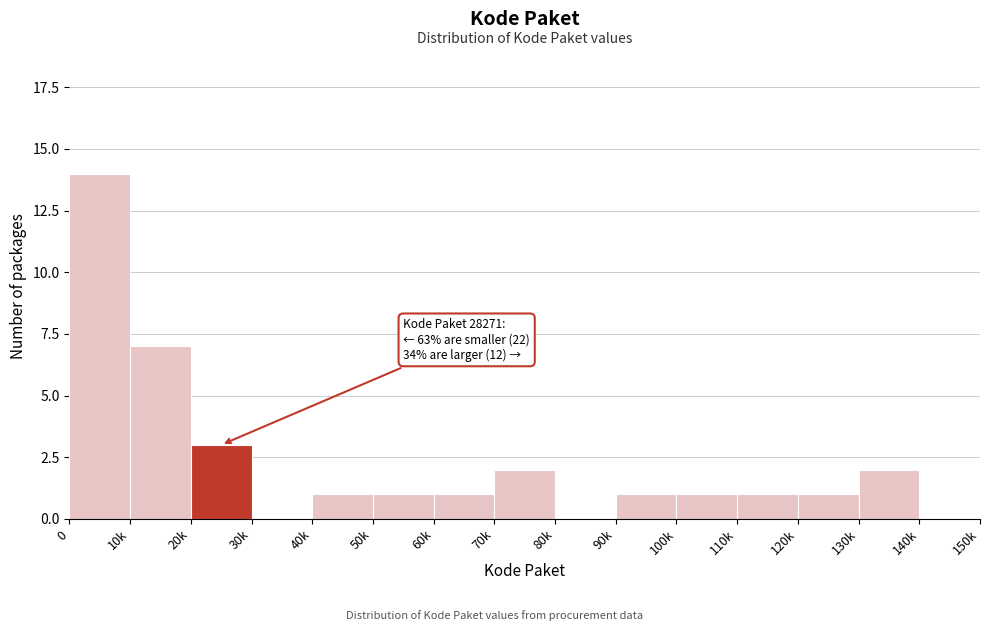

Reading left to right, list all the values displayed in this chart.

0=14	10k=7	20k=3	30k=0	40k=1	50k=1	60k=1	70k=2	80k=0	90k=1	100k=1	110k=1	120k=1	130k=2	140k=0